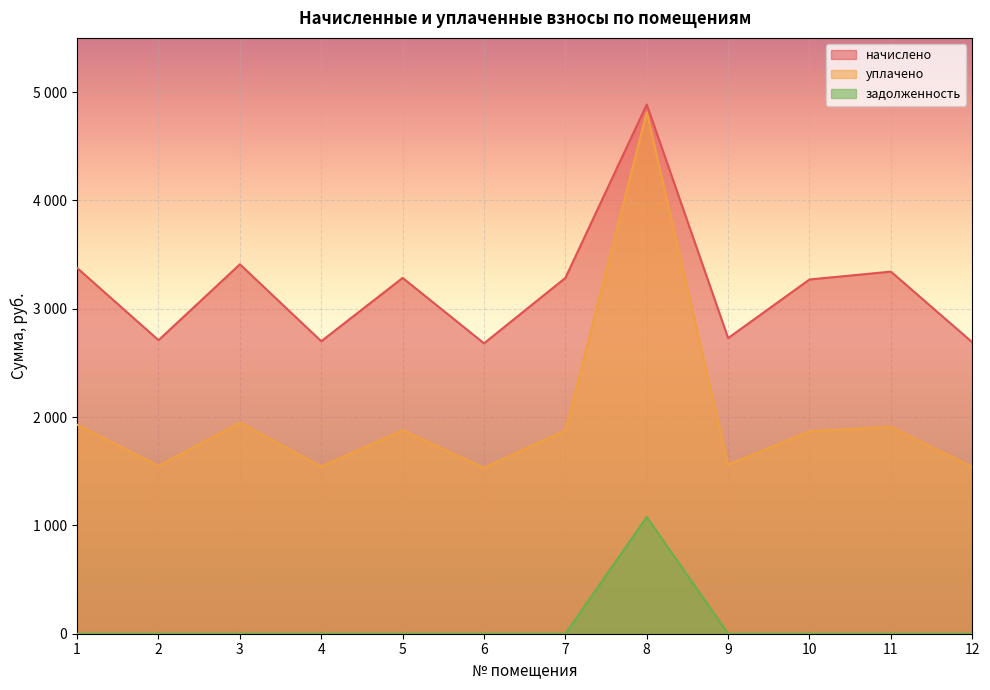

The value of задолженность at 1 is 446.5. True or false?

False